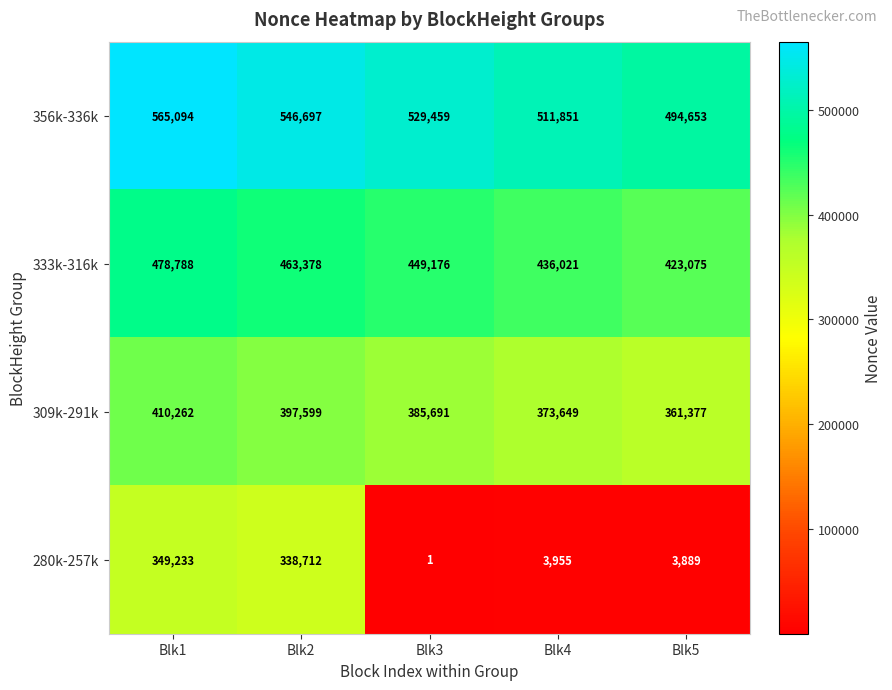

Which category has the highest value in the 309k-291k series?

Blk1